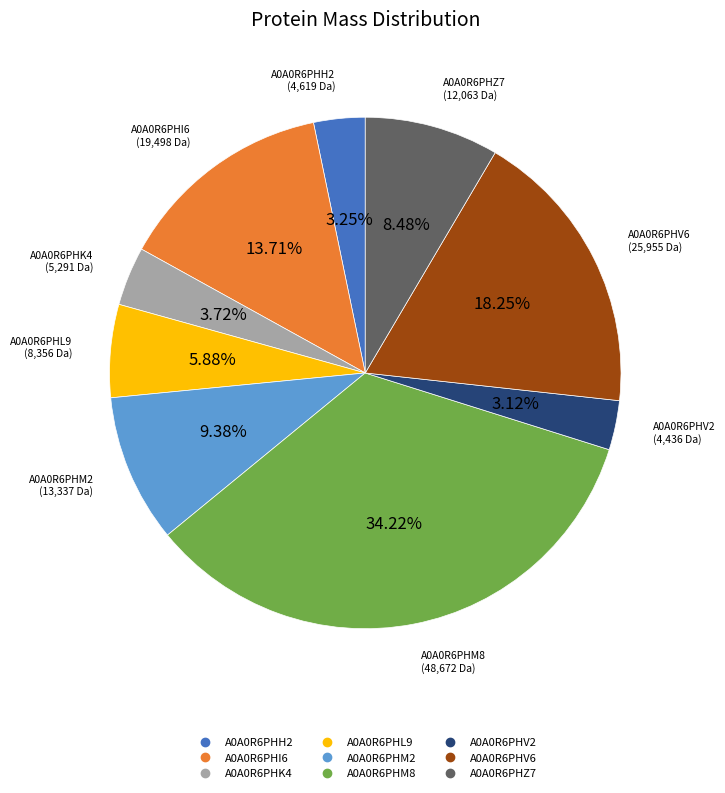

Is there a majority slice in this chart?

No